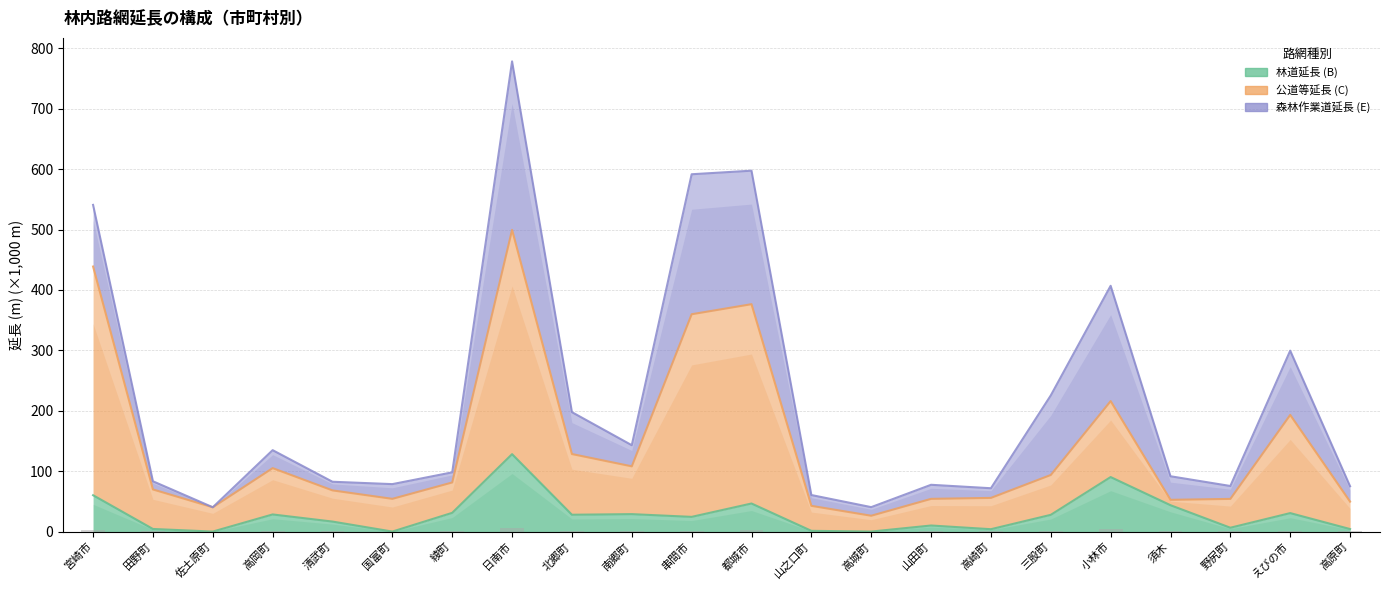

What is the value of the 公道等延長 (C) bar at the 22nd from the left?

49.6